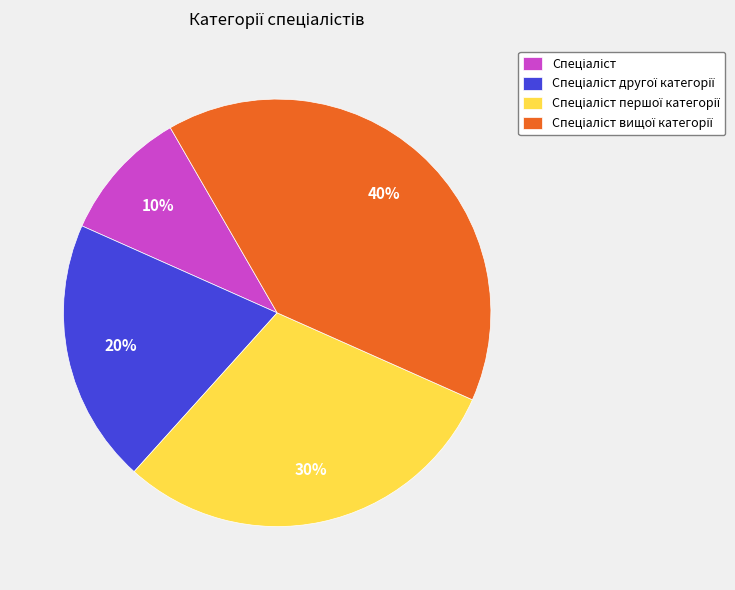

Is there a majority slice in this chart?

No